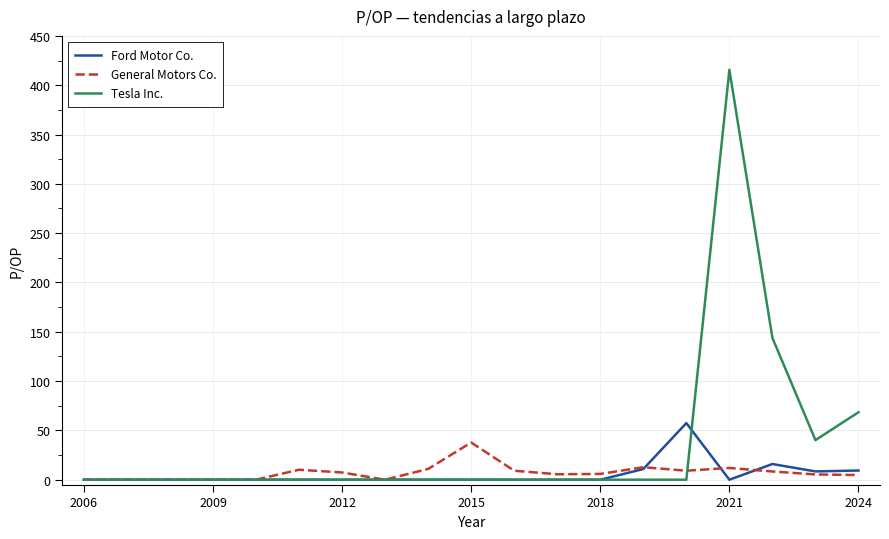

Which series has the largest range (max minus min)?

Tesla Inc.